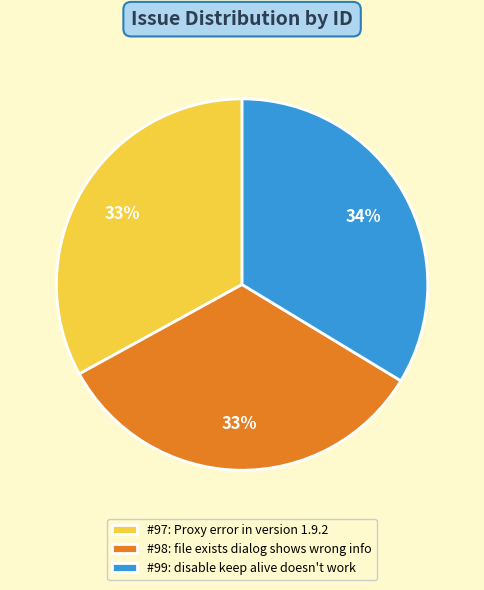

Is there a majority slice in this chart?

No